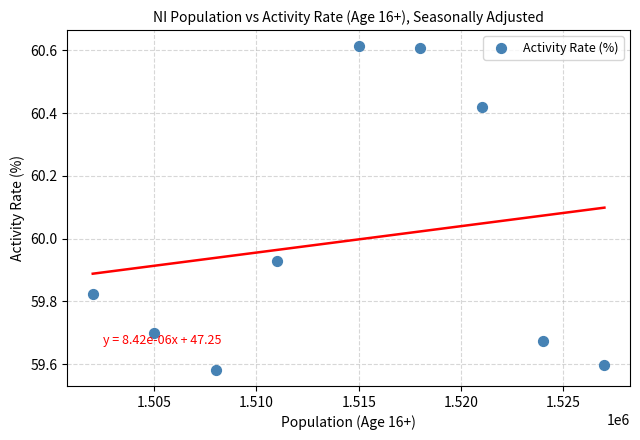

What is the range of Y values (max minus min)?

1.0